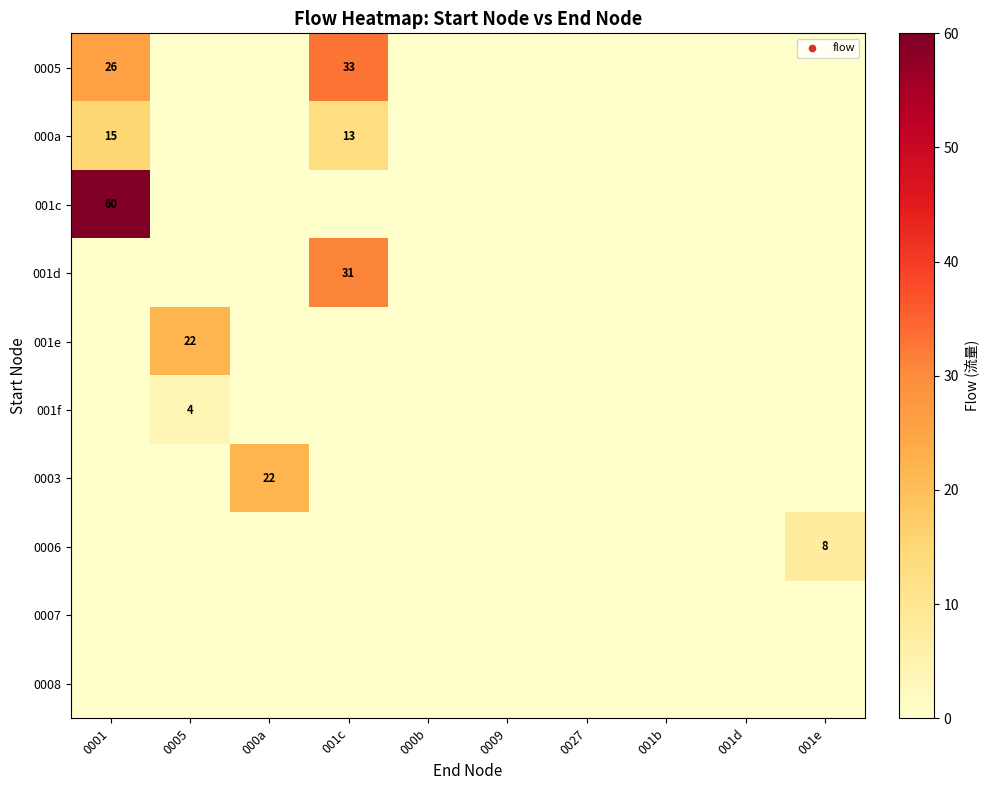

True or false: 0003 has a value of 22 at 000a.

True